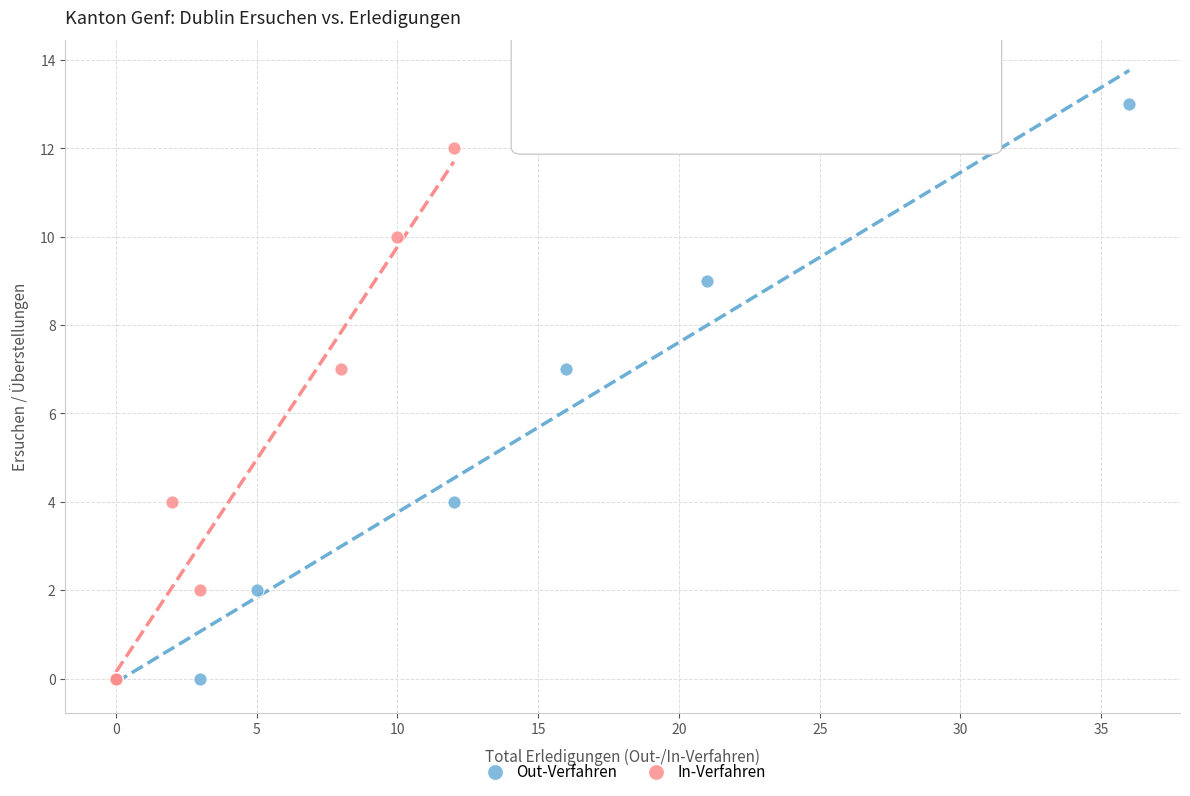

Which series has the widest spread of Y values?

Out-Verfahren